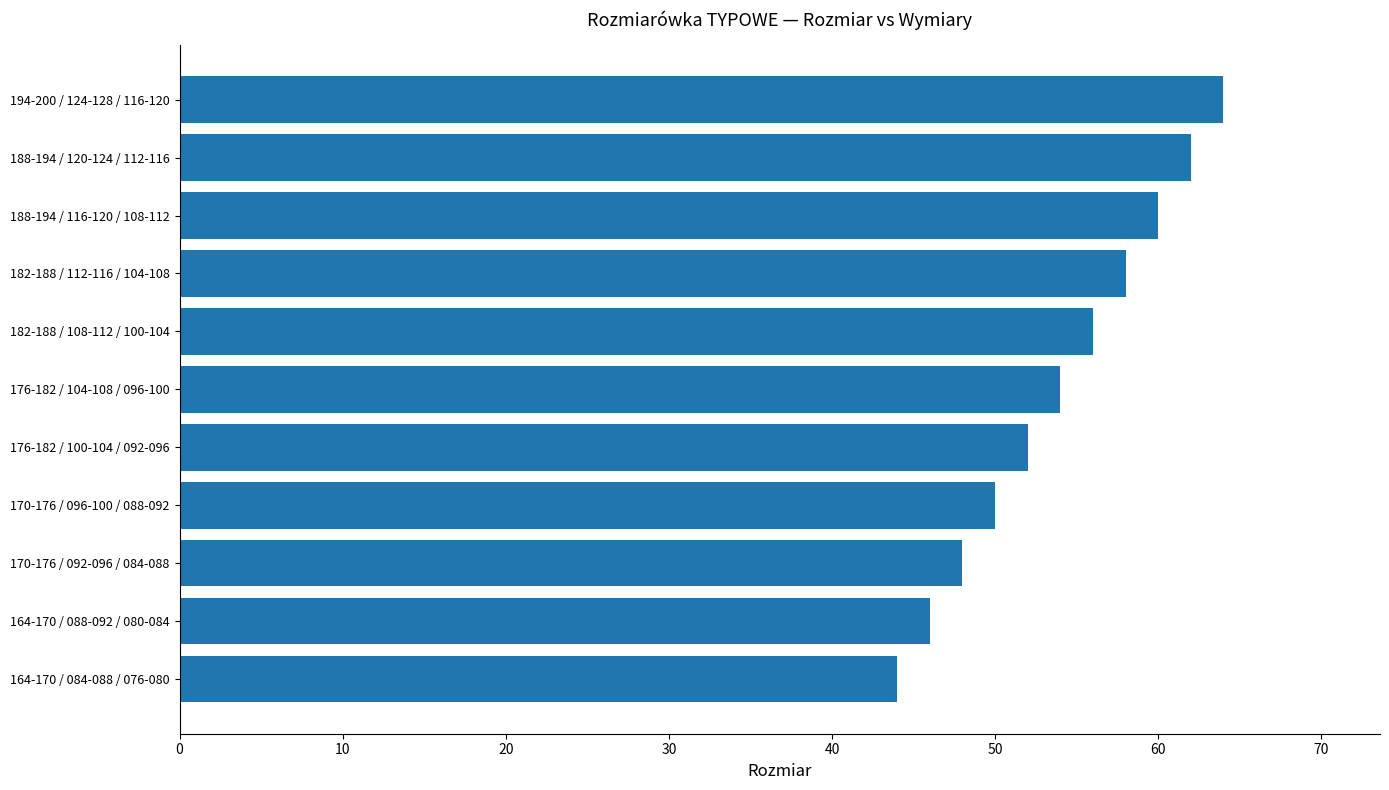

What is the smallest value displayed?

44